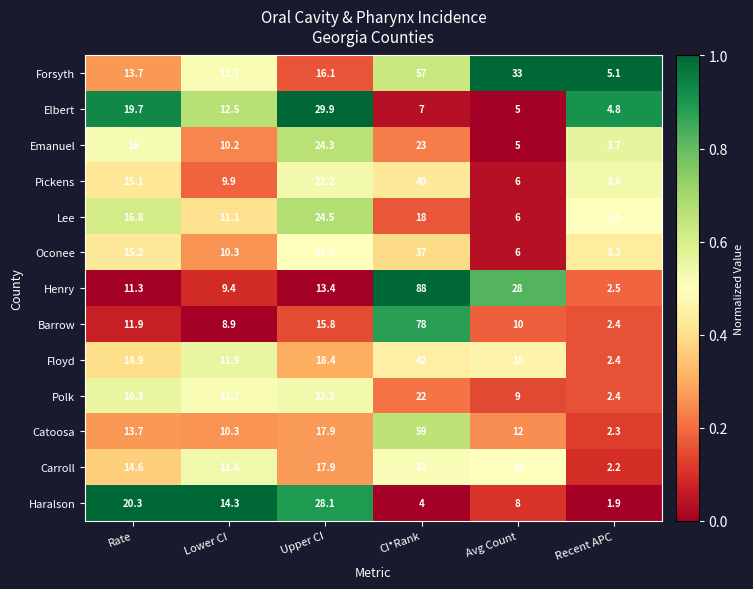

Which series changed the most between Avg Count and Recent APC?

Forsyth